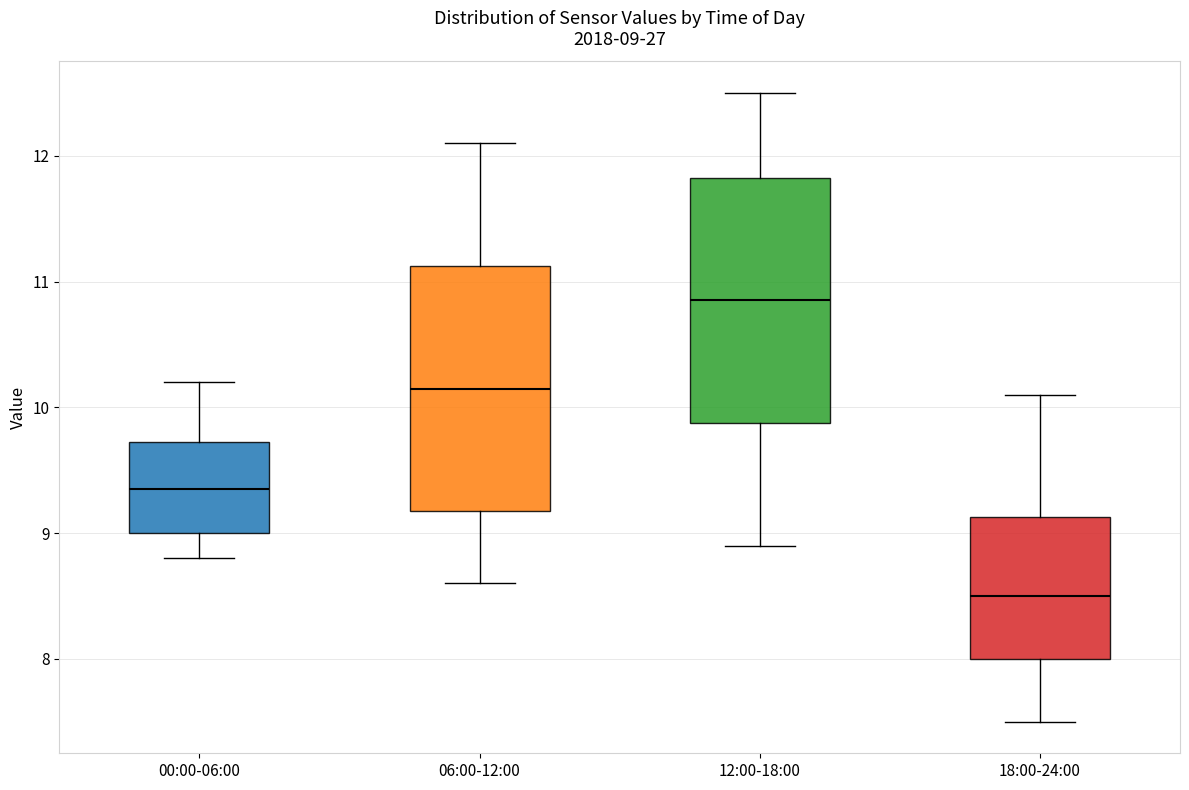

Which box's median line is the highest?

12:00-18:00